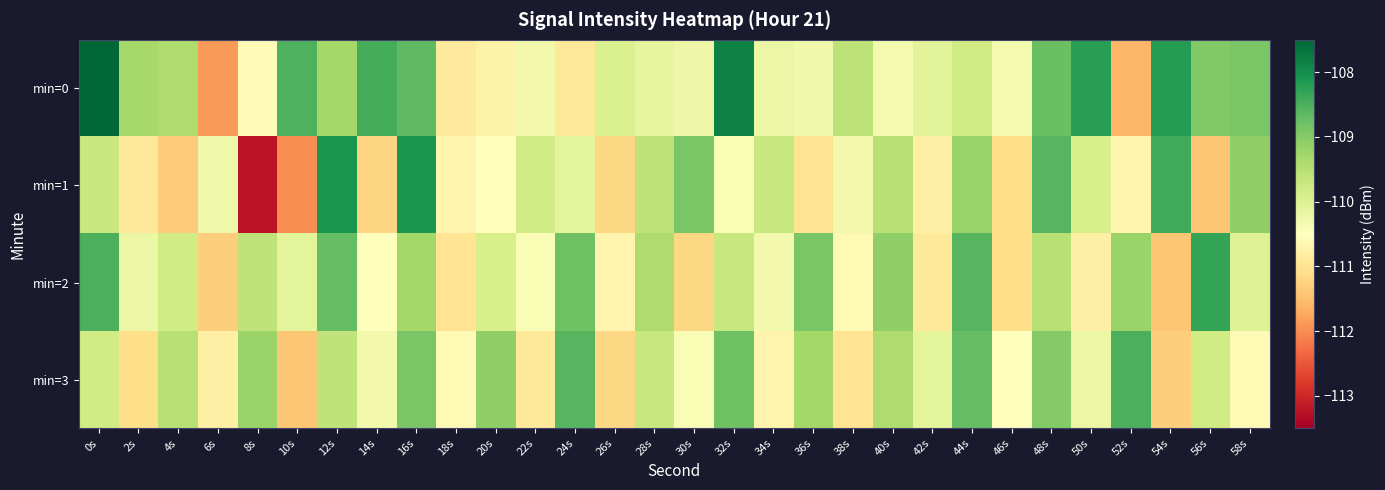

Reading left to right, extract all data points from this chart.

min=0: 0s=-103.7	2s=-109.3	4s=-109.4	6s=-111.9	8s=-110.6	10s=-108.5	12s=-109.3	14s=-108.4	16s=-108.7	18s=-110.9	20s=-110.7	22s=-110.3	24s=-110.9	26s=-110.0	28s=-110.1	30s=-110.2	32s=-107.8	34s=-110.2	36s=-110.3	38s=-109.6	40s=-110.3	42s=-110.1	44s=-109.8	46s=-110.3	48s=-108.8	50s=-108.2	52s=-111.6	54s=-108.2	56s=-109.0	58s=-108.9
min=1: 0s=-109.7	2s=-110.9	4s=-111.3	6s=-110.3	8s=-113.2	10s=-112.0	12s=-108.1	14s=-111.2	16s=-108.1	18s=-110.7	20s=-110.5	22s=-109.8	24s=-110.1	26s=-111.2	28s=-109.6	30s=-108.9	32s=-110.4	34s=-109.7	36s=-111.0	38s=-110.3	40s=-109.5	42s=-110.8	44s=-109.2	46s=-111.1	48s=-108.6	50s=-109.9	52s=-110.7	54s=-108.4	56s=-111.4	58s=-109.1
min=2: 0s=-108.5	2s=-110.2	4s=-109.8	6s=-111.3	8s=-109.6	10s=-110.1	12s=-108.7	14s=-110.5	16s=-109.3	18s=-111.0	20s=-109.9	22s=-110.4	24s=-108.8	26s=-110.7	28s=-109.4	30s=-111.2	32s=-109.7	34s=-110.3	36s=-108.9	38s=-110.6	40s=-109.1	42s=-110.9	44s=-108.6	46s=-111.1	48s=-109.5	50s=-110.8	52s=-109.2	54s=-111.4	56s=-108.3	58s=-110.0
min=3: 0s=-109.8	2s=-111.1	4s=-109.5	6s=-110.8	8s=-109.2	10s=-111.4	12s=-109.6	14s=-110.3	16s=-108.9	18s=-110.6	20s=-109.1	22s=-110.9	24s=-108.6	26s=-111.2	28s=-109.7	30s=-110.4	32s=-108.8	34s=-110.7	36s=-109.3	38s=-111.0	40s=-109.4	42s=-110.1	44s=-108.7	46s=-110.5	48s=-109.0	50s=-110.2	52s=-108.5	54s=-111.3	56s=-109.8	58s=-110.6